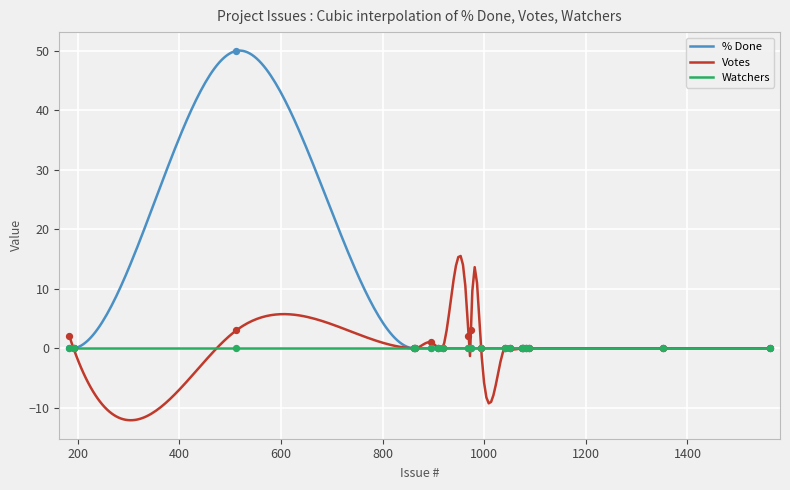

Which series contains the highest Y value?

% Done